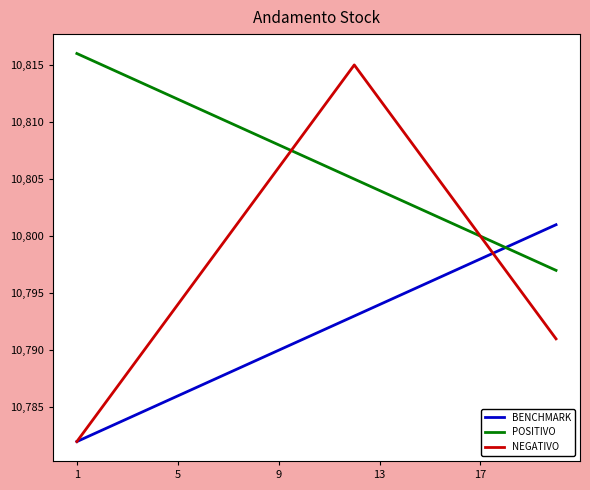

How many values in the POSITIVO series are below 10807?

10